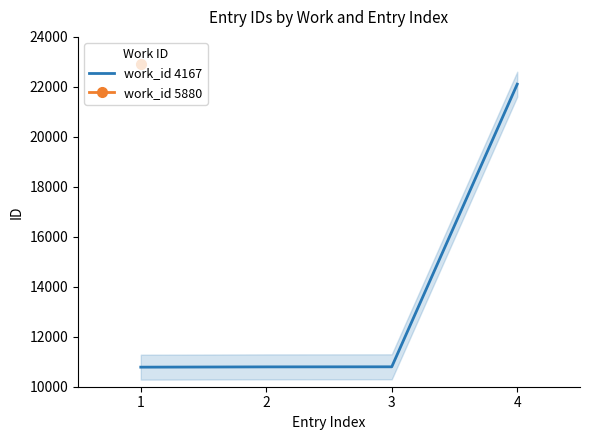

Between 4 and 2, which is larger?

4